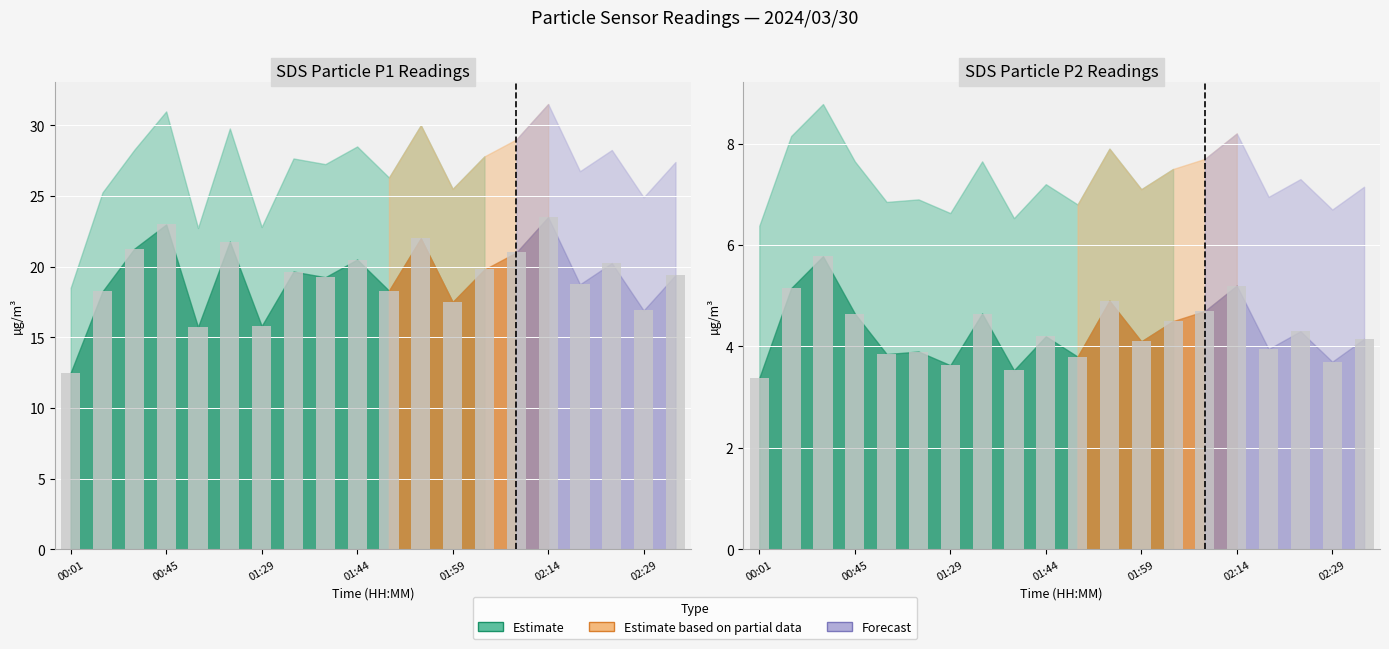

How many data points are less than 4?

8